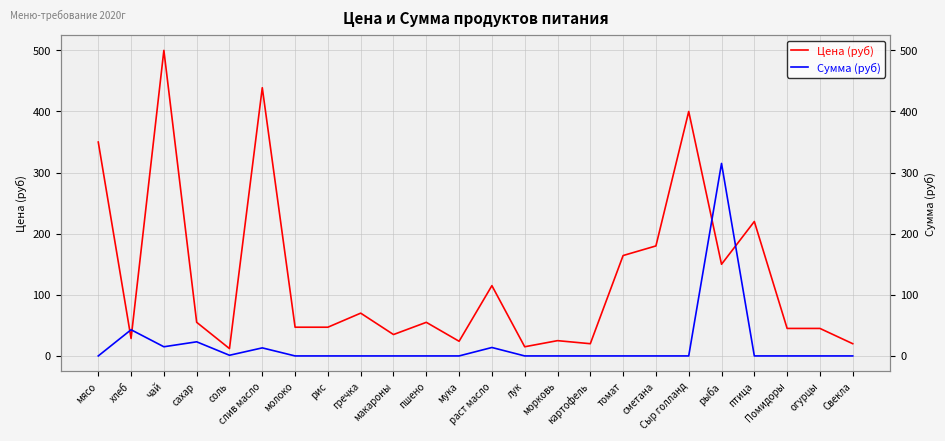

In Сумма (руб), how many points are higher than both neighbors (excluding endpoints)?

5